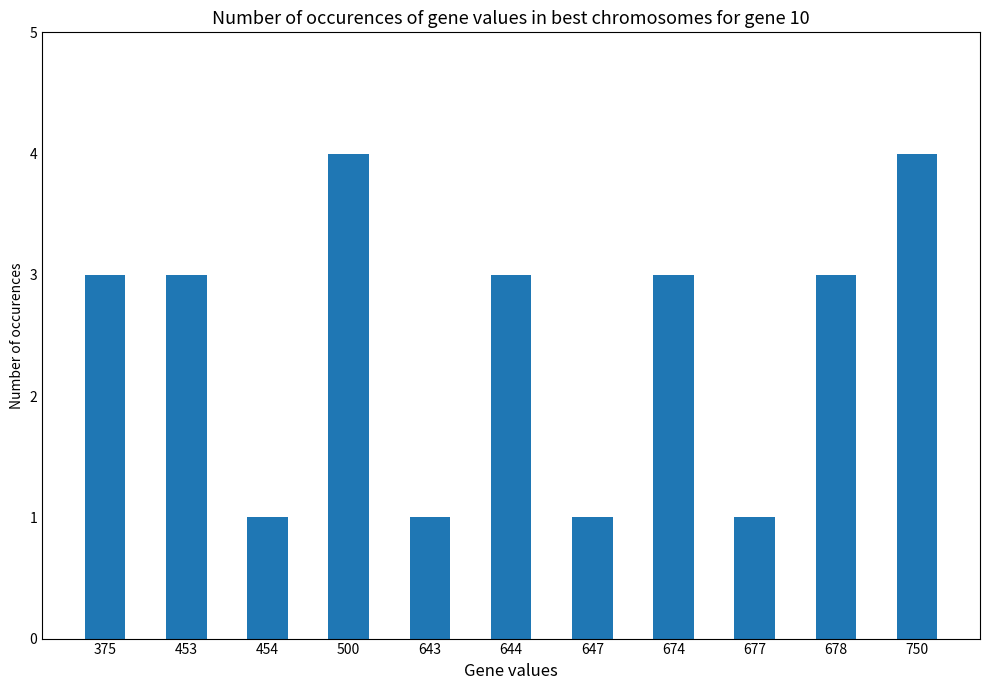

Approximately how many times larger is the value at 500 compared to 750?

1.0